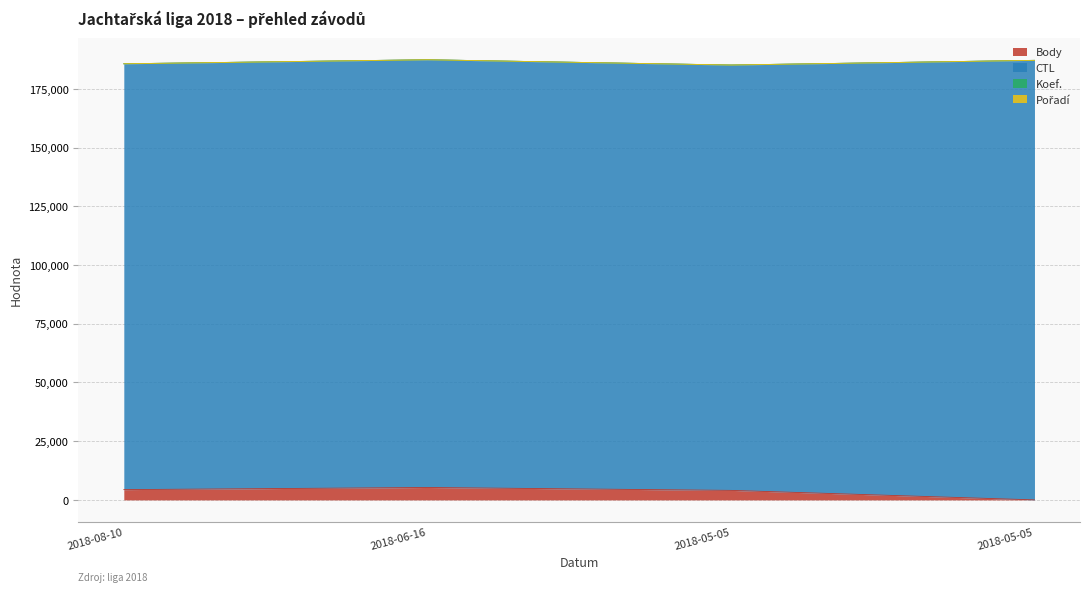

True or false: Pořadí and CTL cross at least once.

False